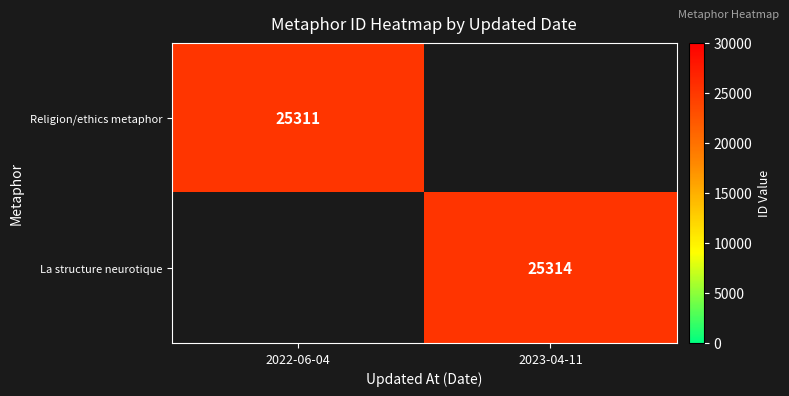

The value of Religion/ethics metaphor at 2022-06-04 is 17600. True or false?

False